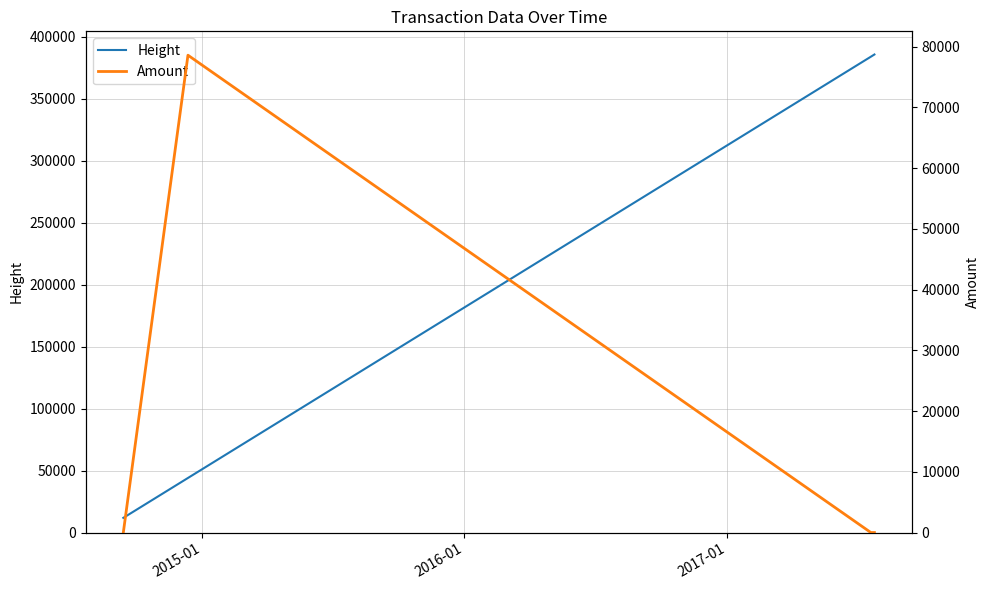

How many data points in Amount are above 8?

1